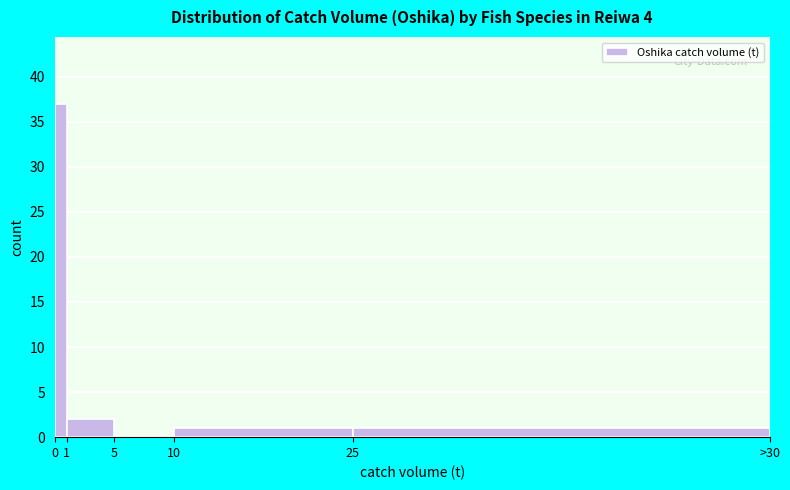

Reading left to right, extract all data points from this chart.

0=37	1=2	5=0	10=1	25=1